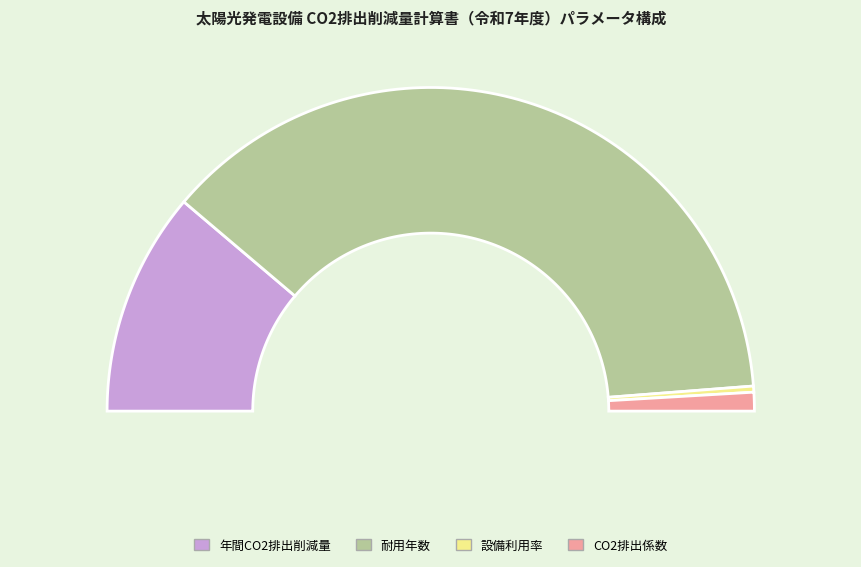

To the nearest percent, what is the average slice percentage?

25%